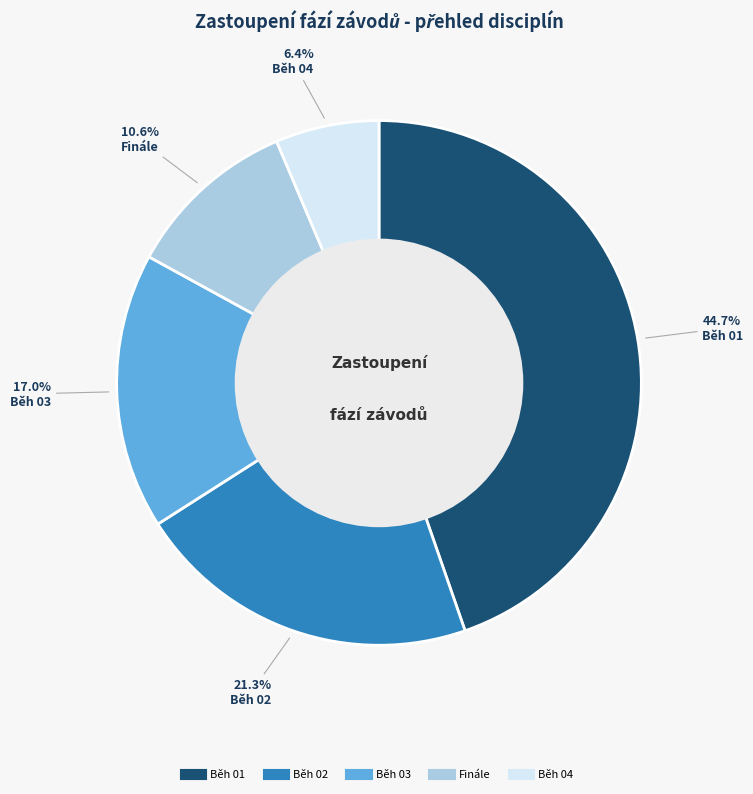

To the nearest percent, what portion does Běh 04 represent?

6%